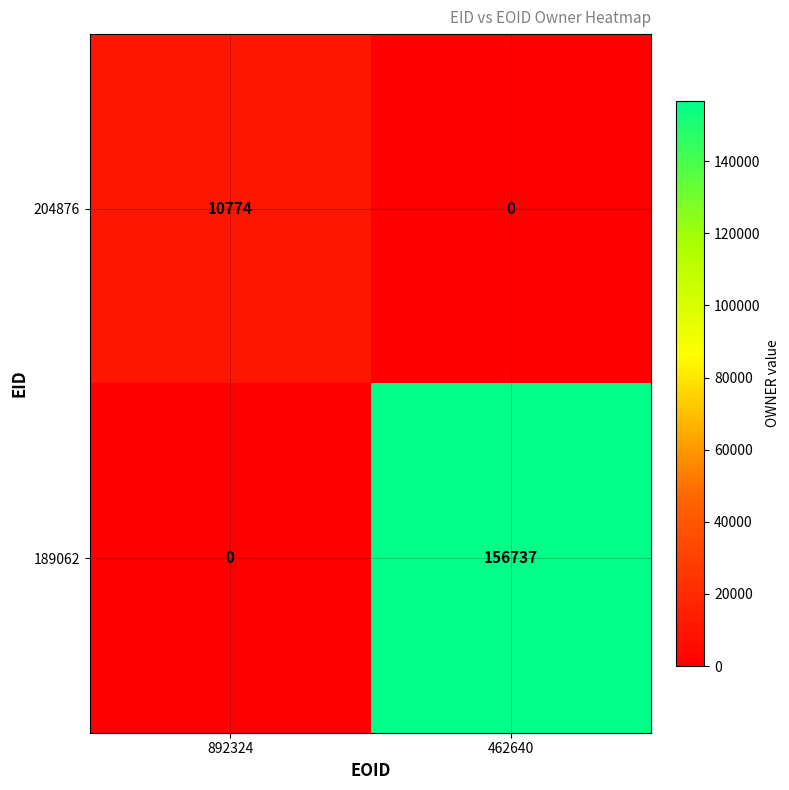

The 204876 series shows 6573 at 892324. True or false?

False